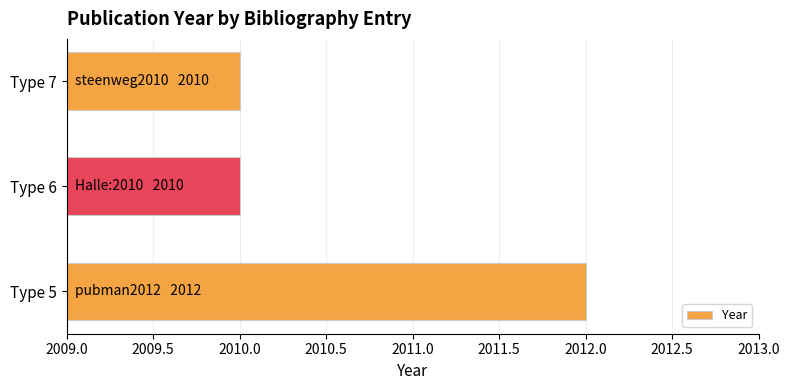

True or false: the data shows 2012 at Type 5.

True